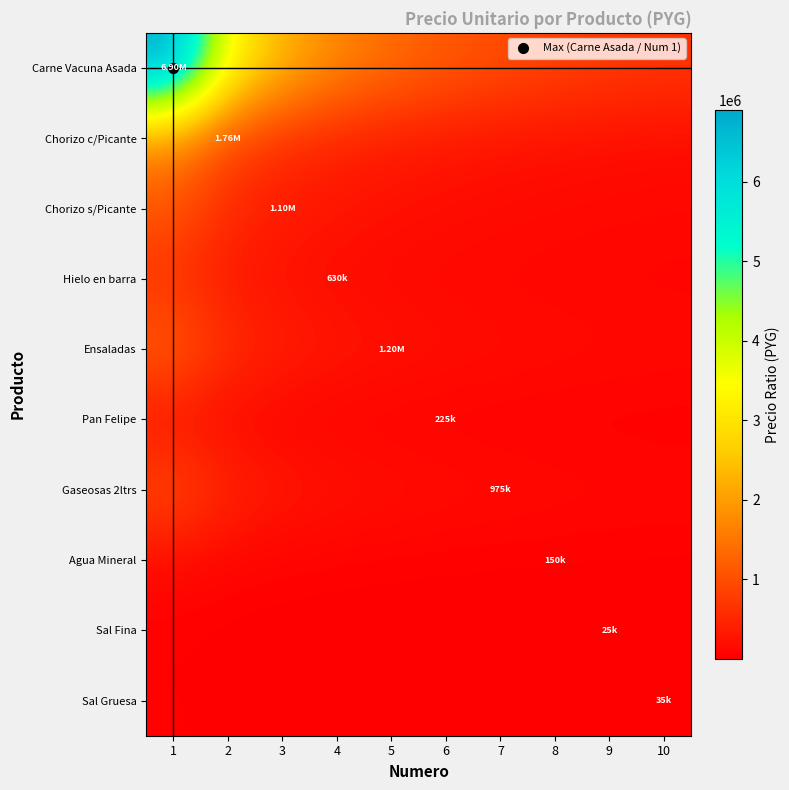

Count the number of data series in this chart.

10